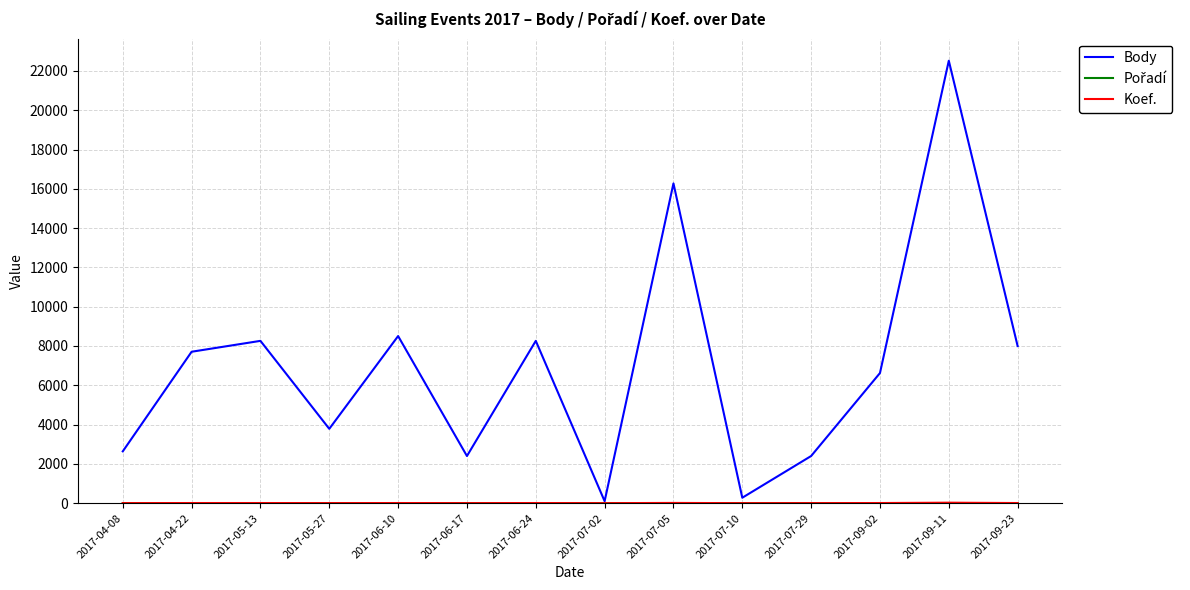

At which category is the sum across all series the highest?

2017-09-11